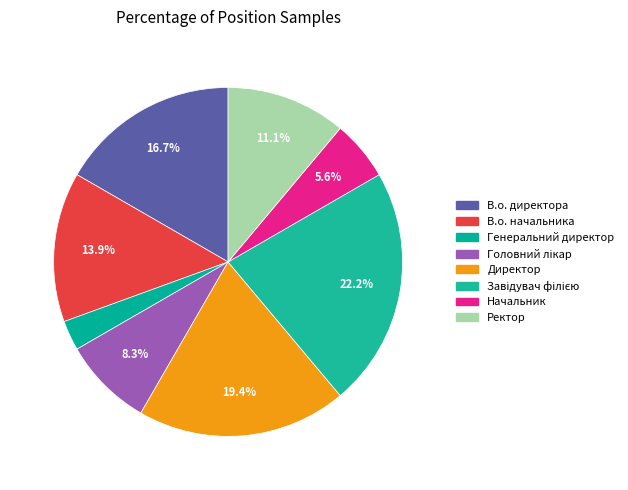

Rank the categories by value from highest to lowest.

Завідувач філією, Директор, В.о. директора, В.о. начальника, Ректор, Головний лікар, Начальник, Генеральний директор